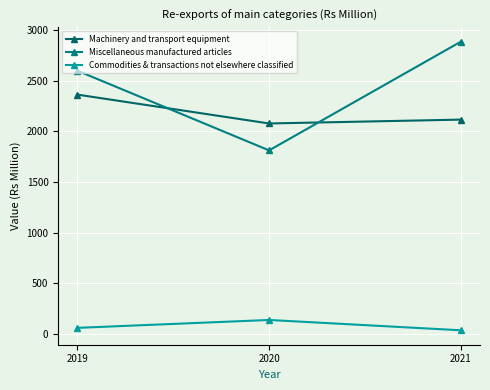

What are all the series names shown in the legend?

Machinery and transport equipment, Miscellaneous manufactured articles, Commodities & transactions not elsewhere classified